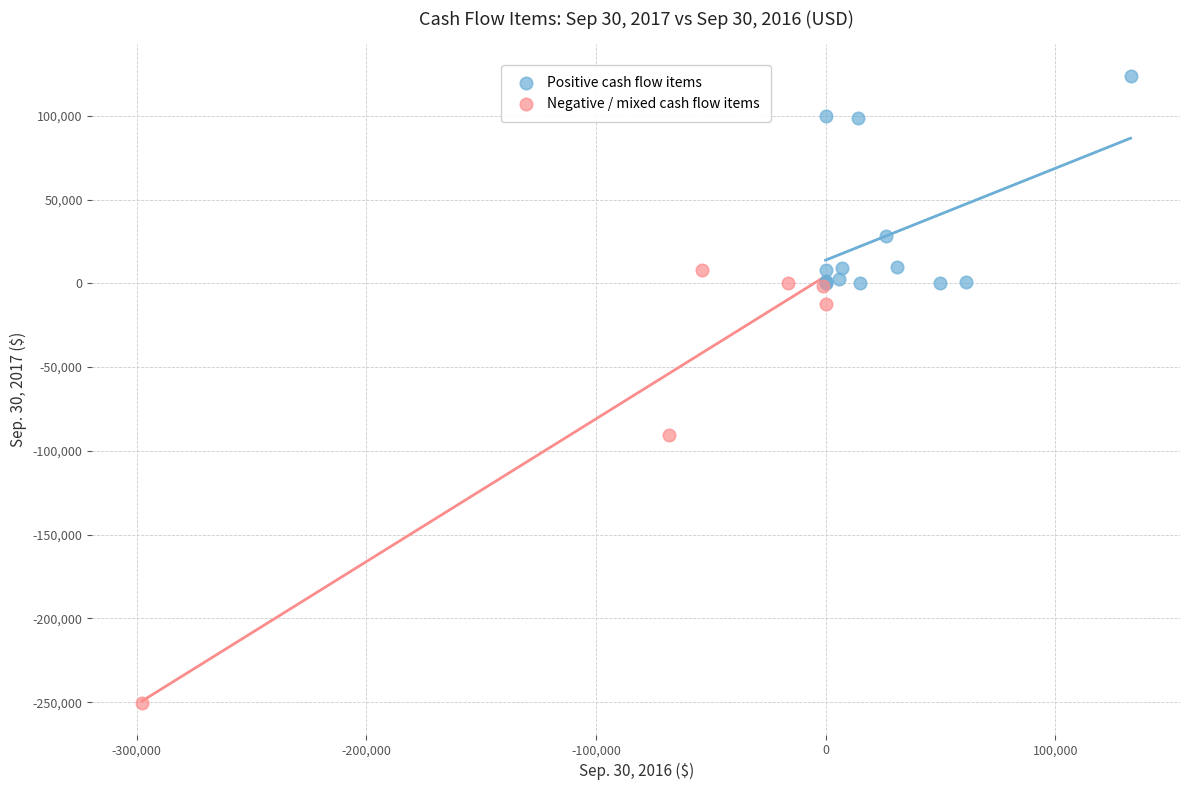

Which series contains the highest Y value?

Positive cash flow items